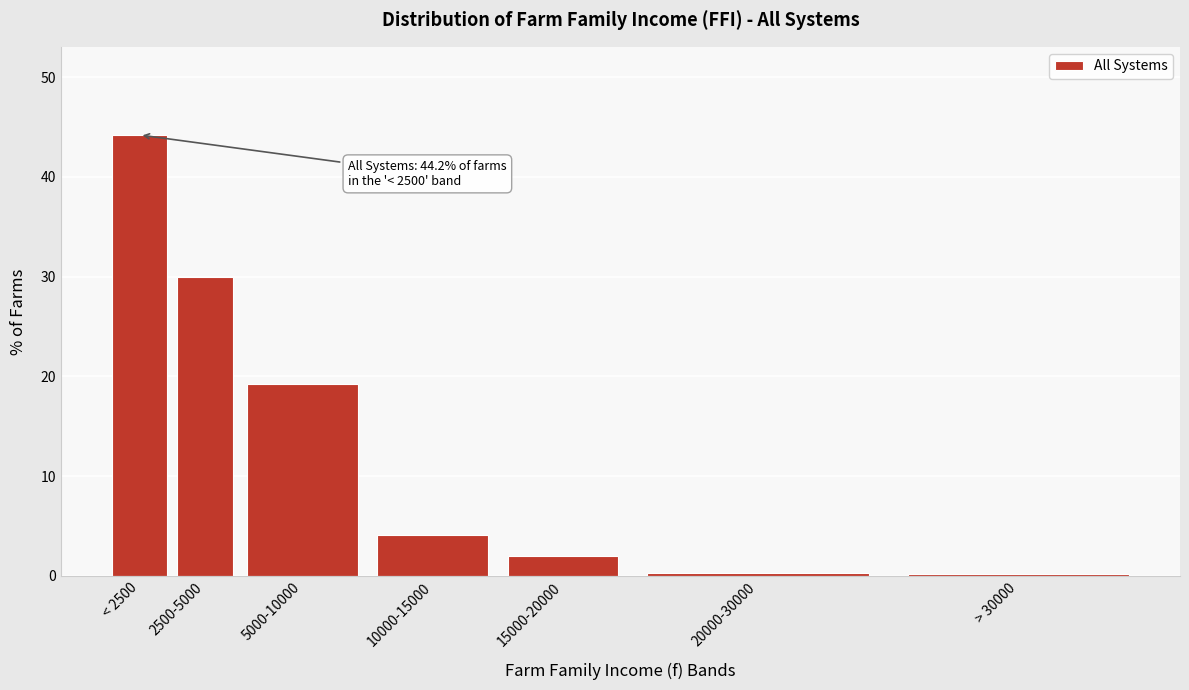

What is the change in value from 5000-10000 to 15000-20000?

-17.2